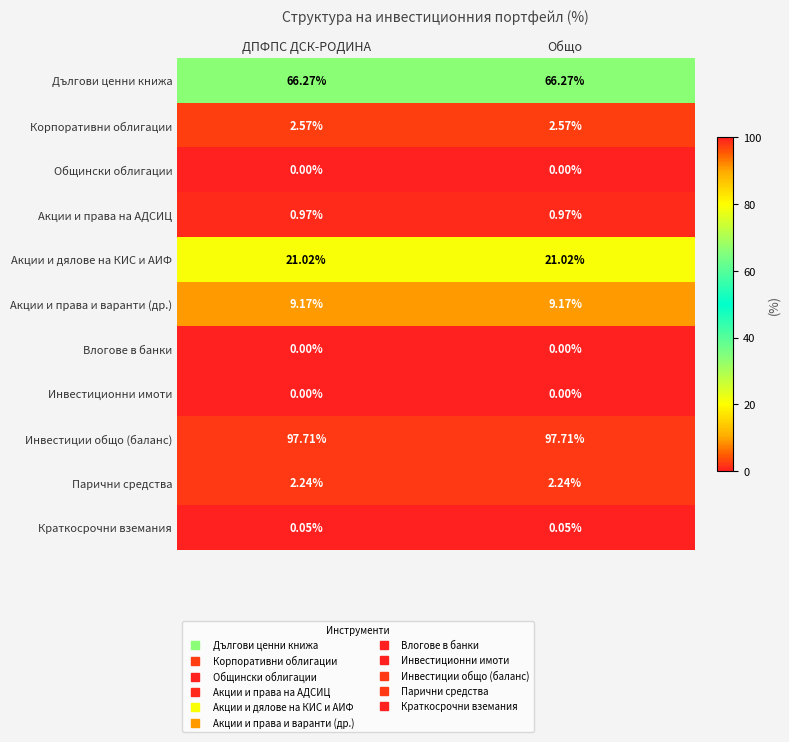

How many distinct data groups are displayed?

11